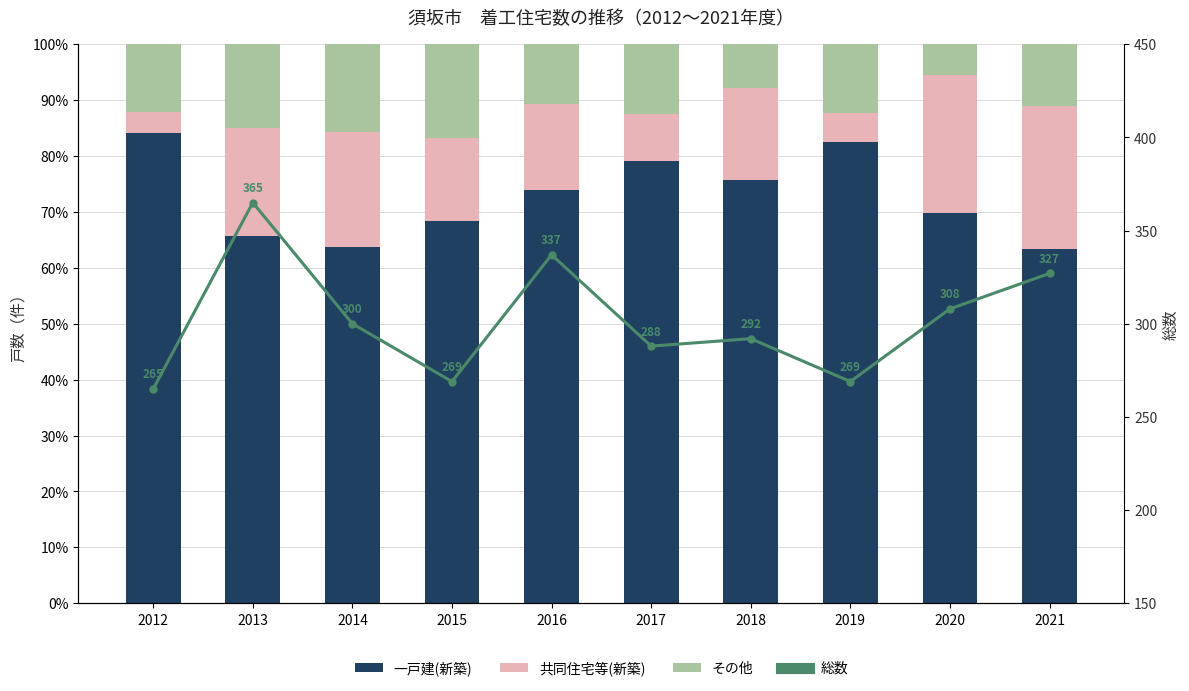

True or false: 一戸建(新築) has a value of 79.2 at 2017.

True